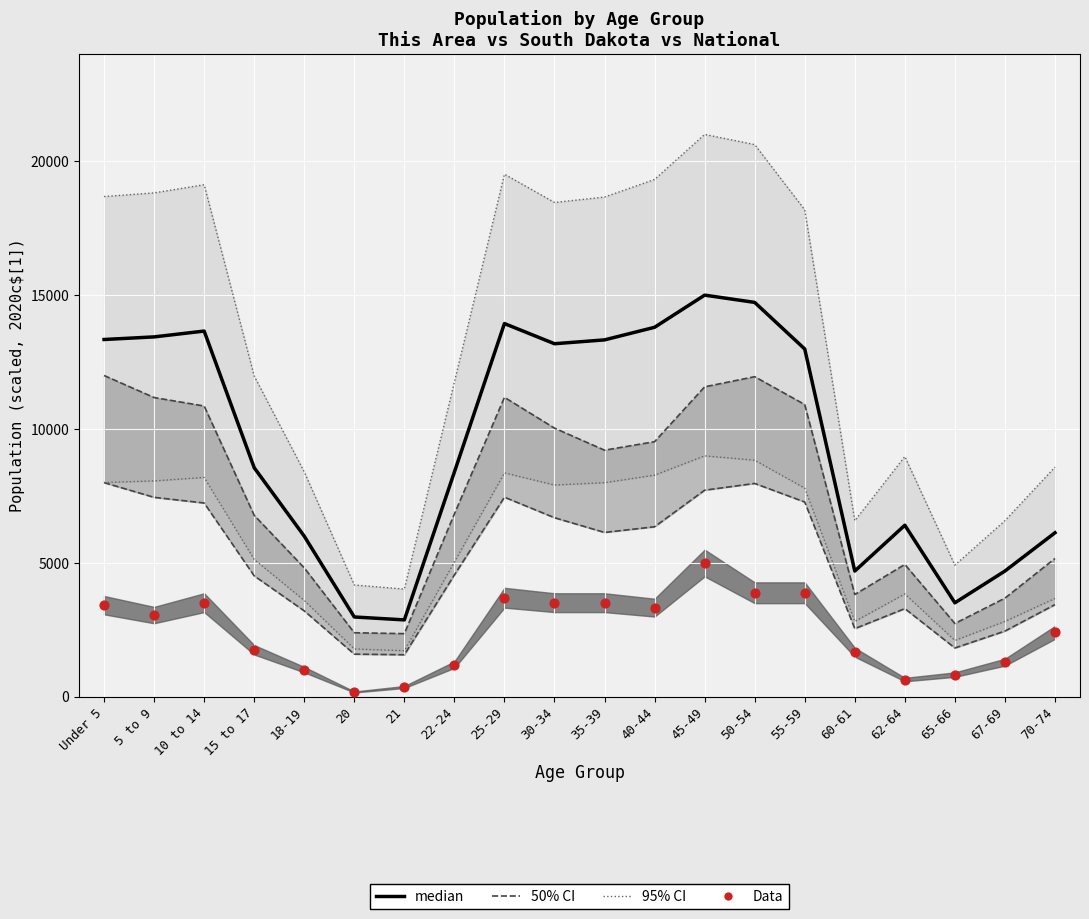

At which category is the sum across all series the highest?

45-49